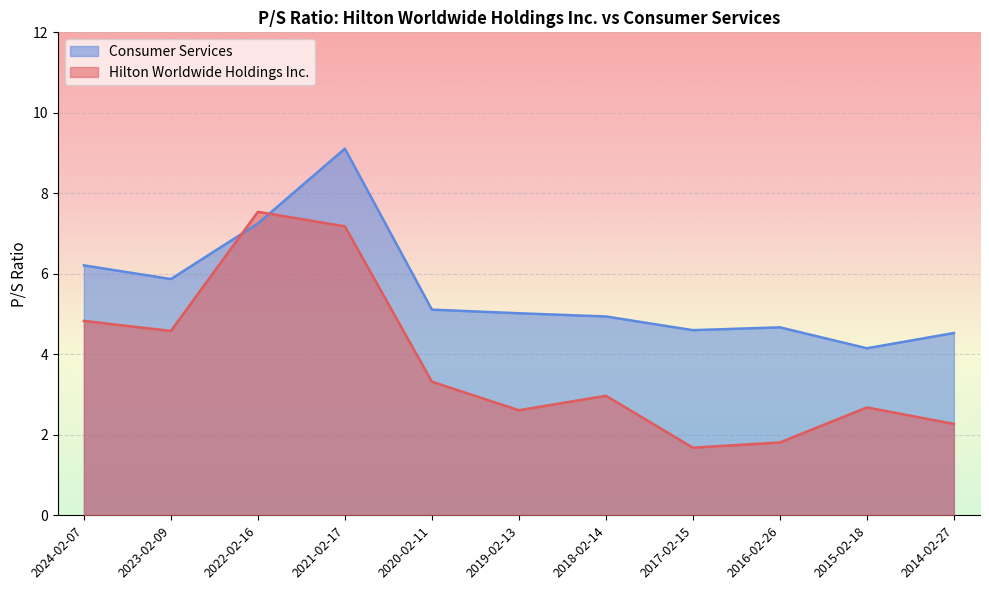

List the series in order of their overall mean, lowest first.

Hilton Worldwide Holdings Inc., Consumer Services